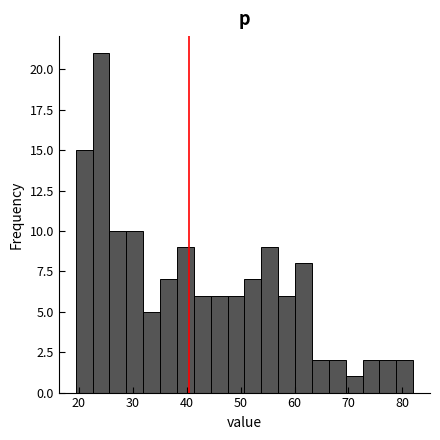

Read against the x-axis, roughly where is the centre of the tallest bar?

24